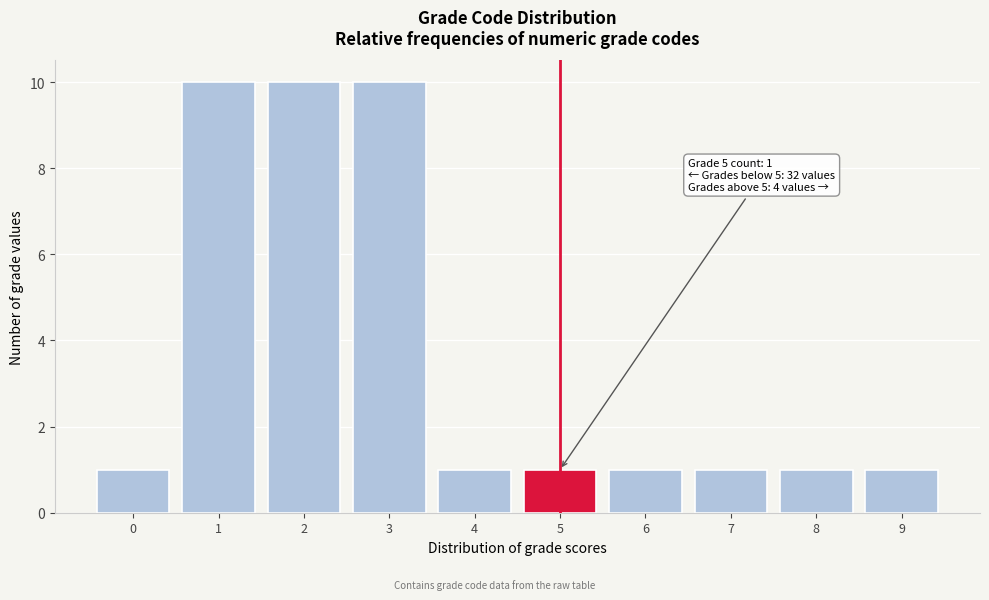

Reading right to left, extract all data points from this chart.

9=1	8=1	7=1	6=1	5=1	4=1	3=10	2=10	1=10	0=1